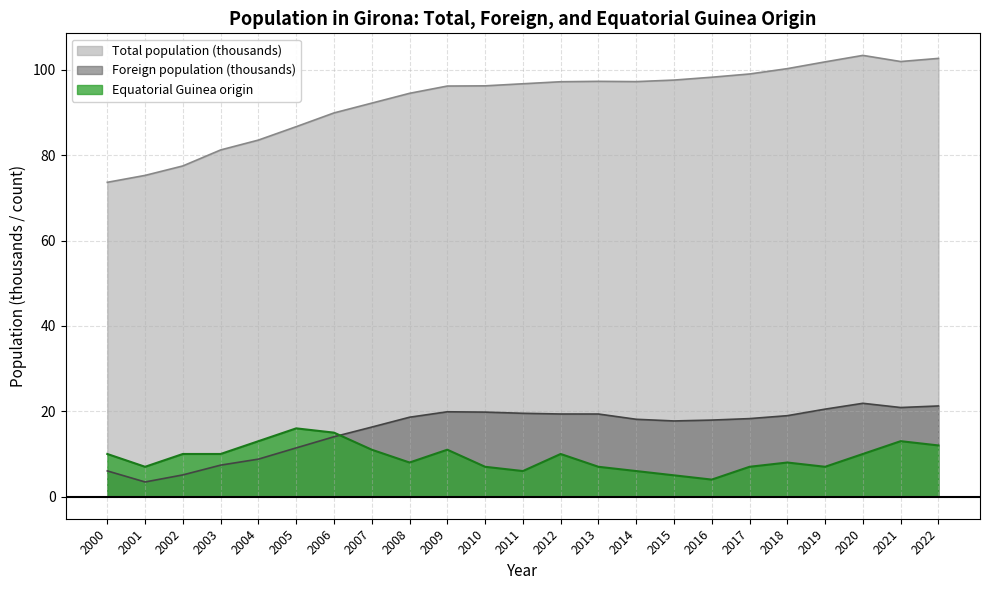

At which label does Foreign population first exceed 18?

2008